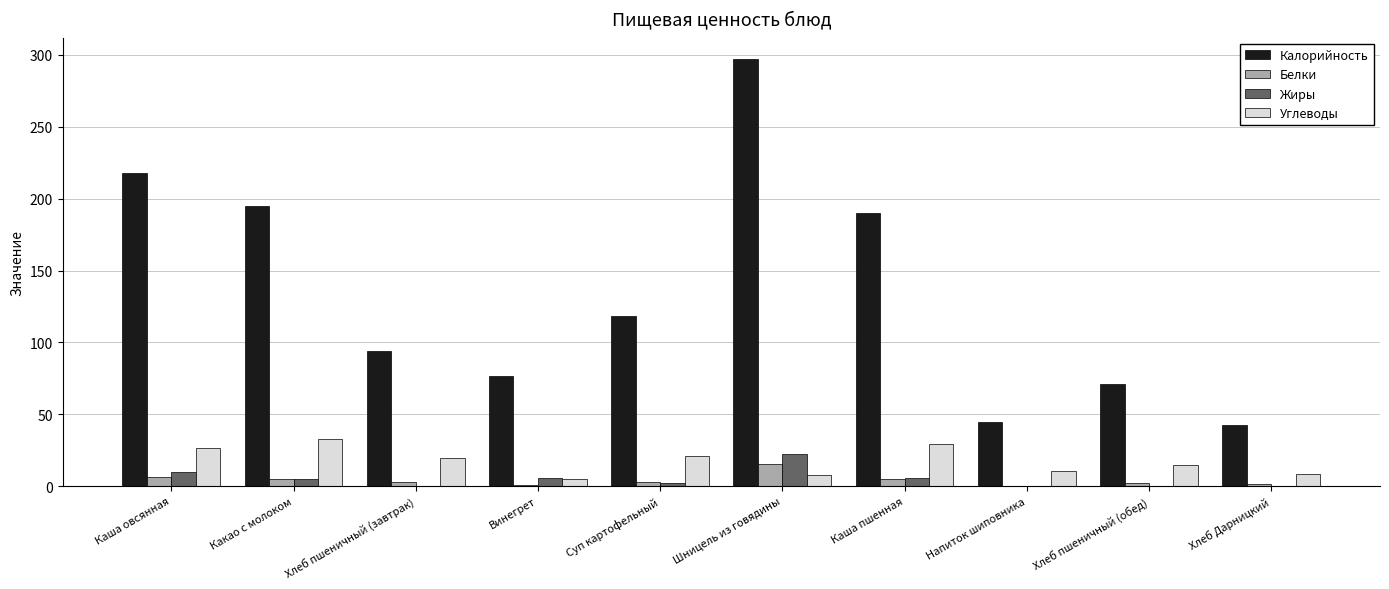

Which series changed the most between Каша овсянная and Винегрет?

Калорийность